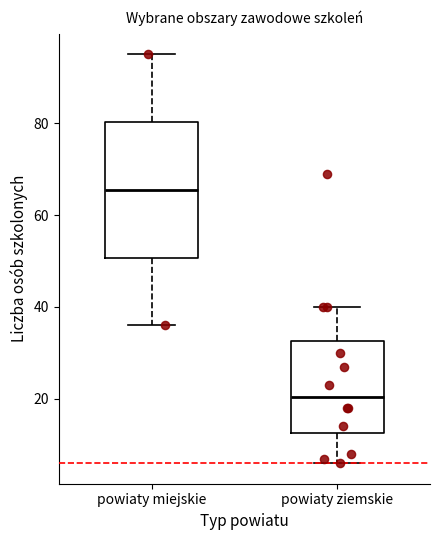

Which box is the tallest, from its lower edge to its upper edge?

powiaty miejskie